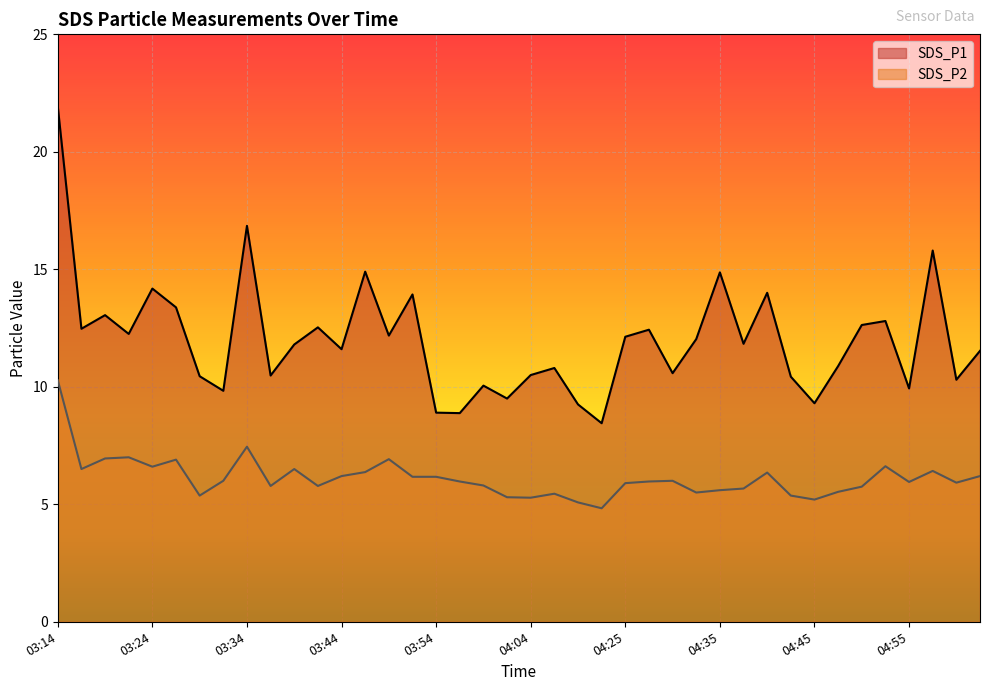

List the series in order of their peak value, highest first.

SDS_P1, SDS_P2